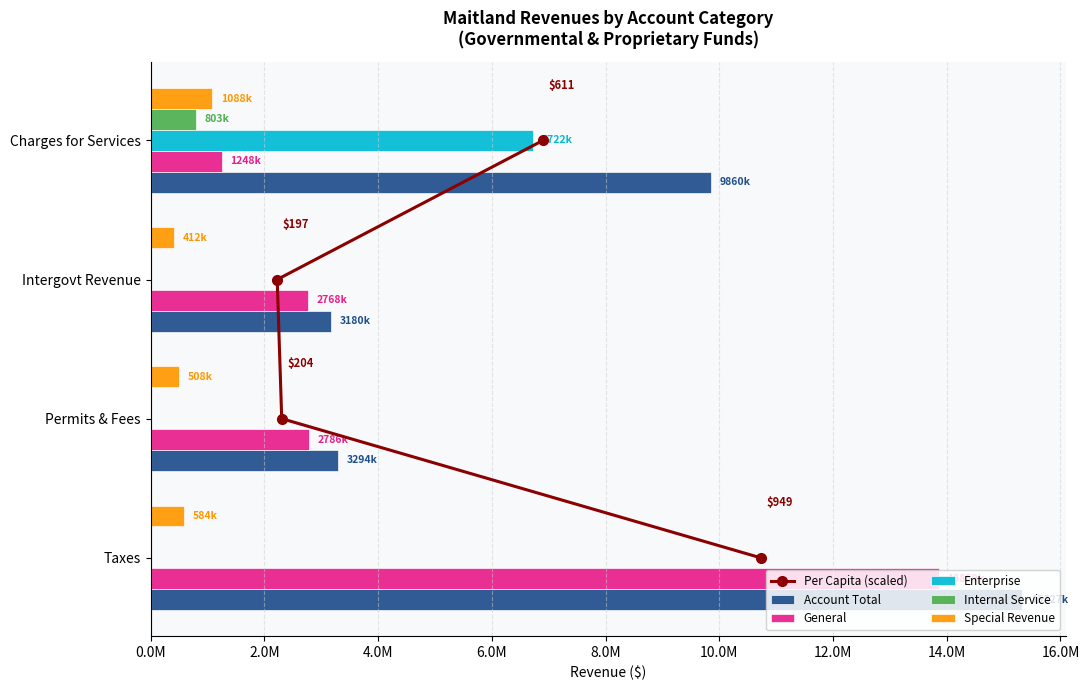

Which series changed the most between 2.0M and 6.0M?

Enterprise